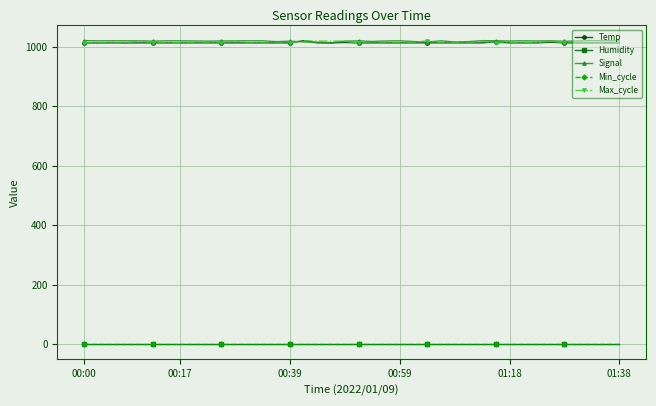

How many lines are shown in the chart?

5